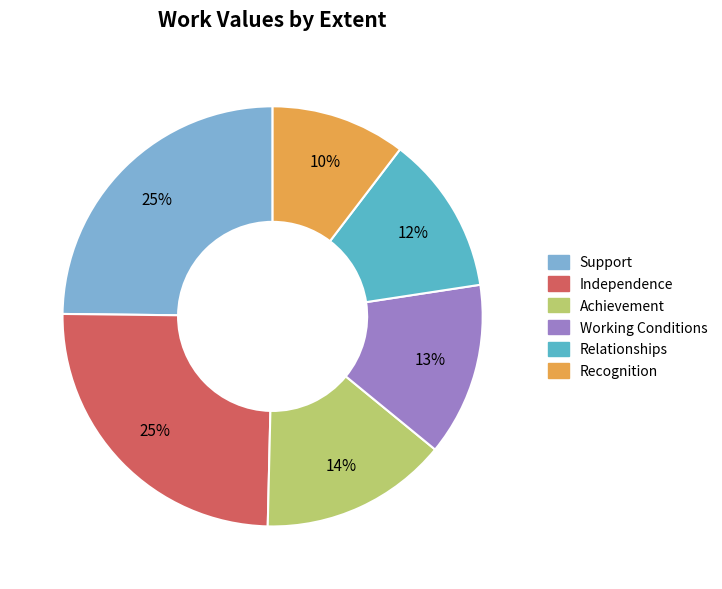

Is the sum of Independence and Achievement greater than half?

No